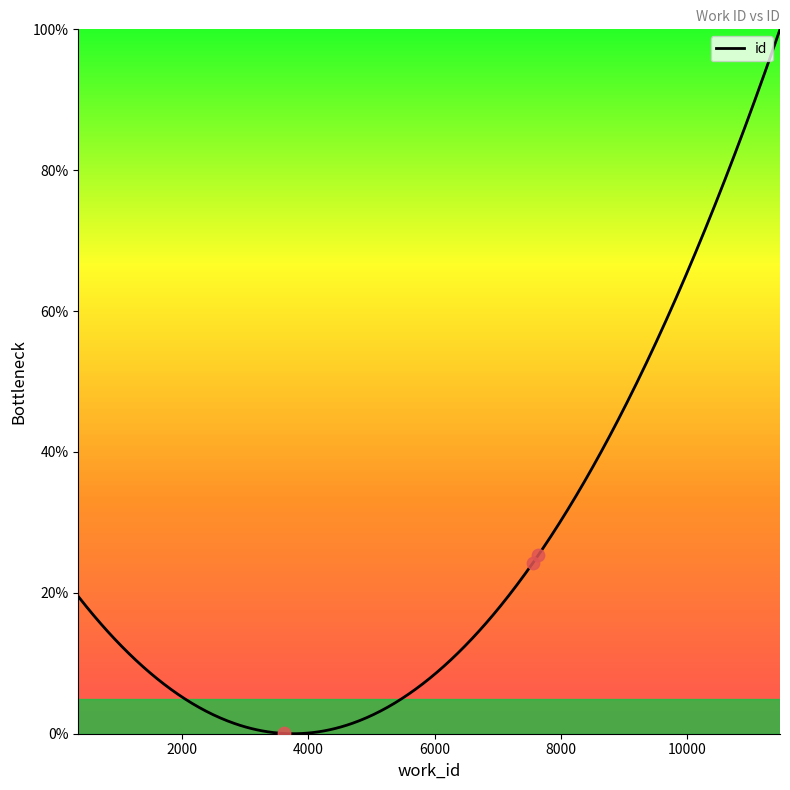

What is the change in value from 3620 to 7552?

+24.2